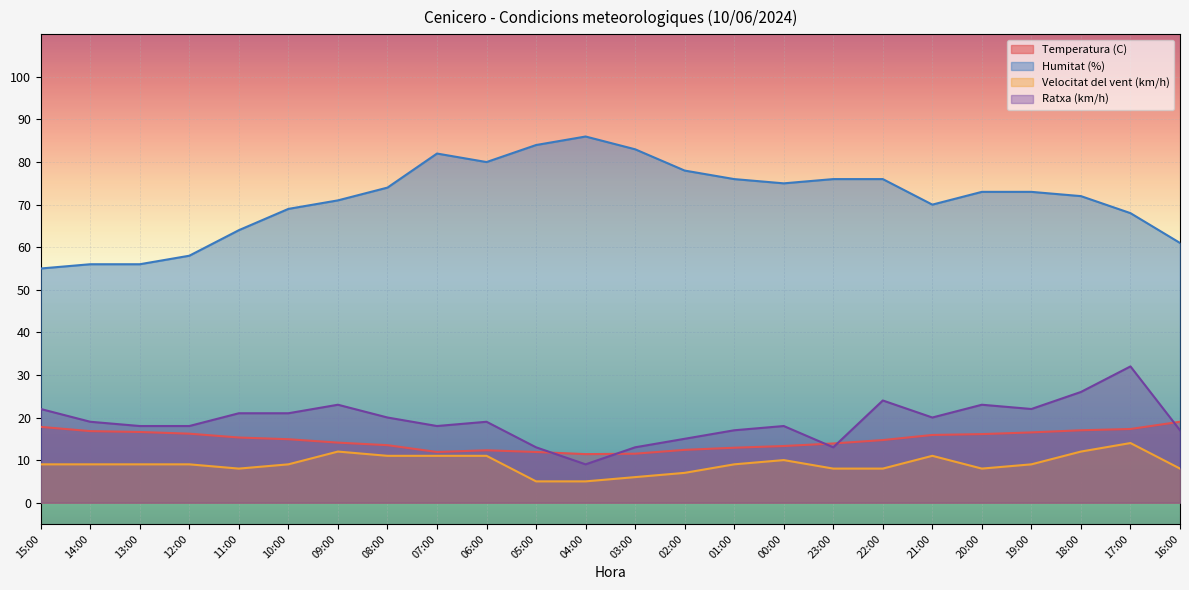

Where is the first local minimum for Velocitat del vent (km/h)?

11:00